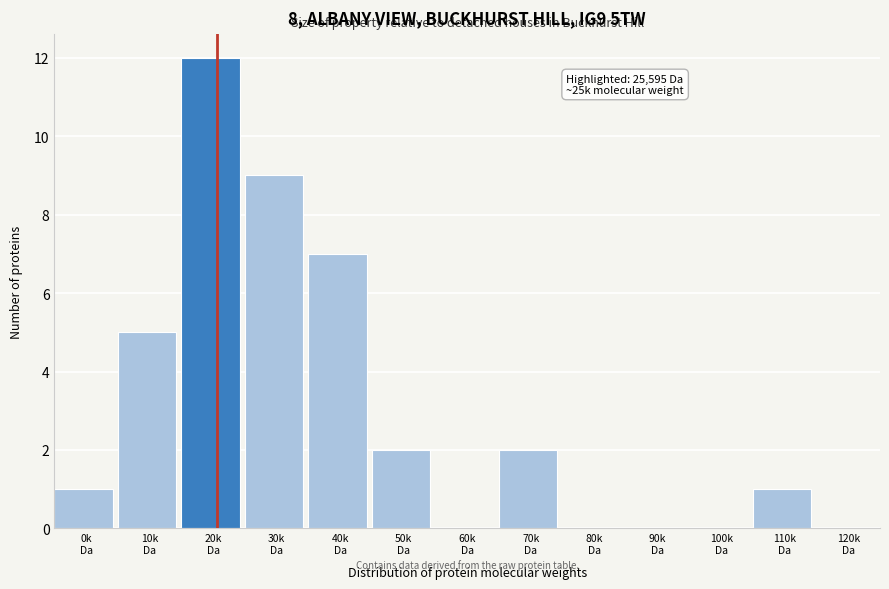

What is the sum of all values?

39